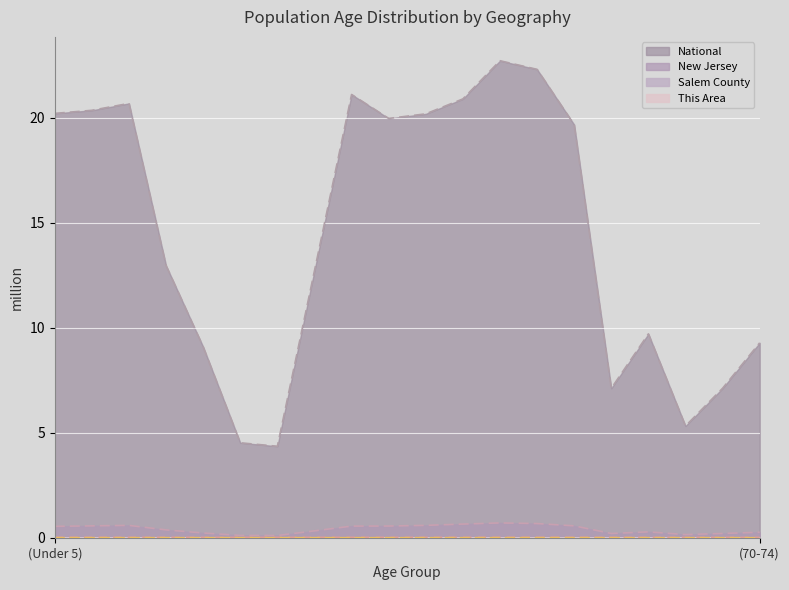

What position from the right is 15 to 17?

17